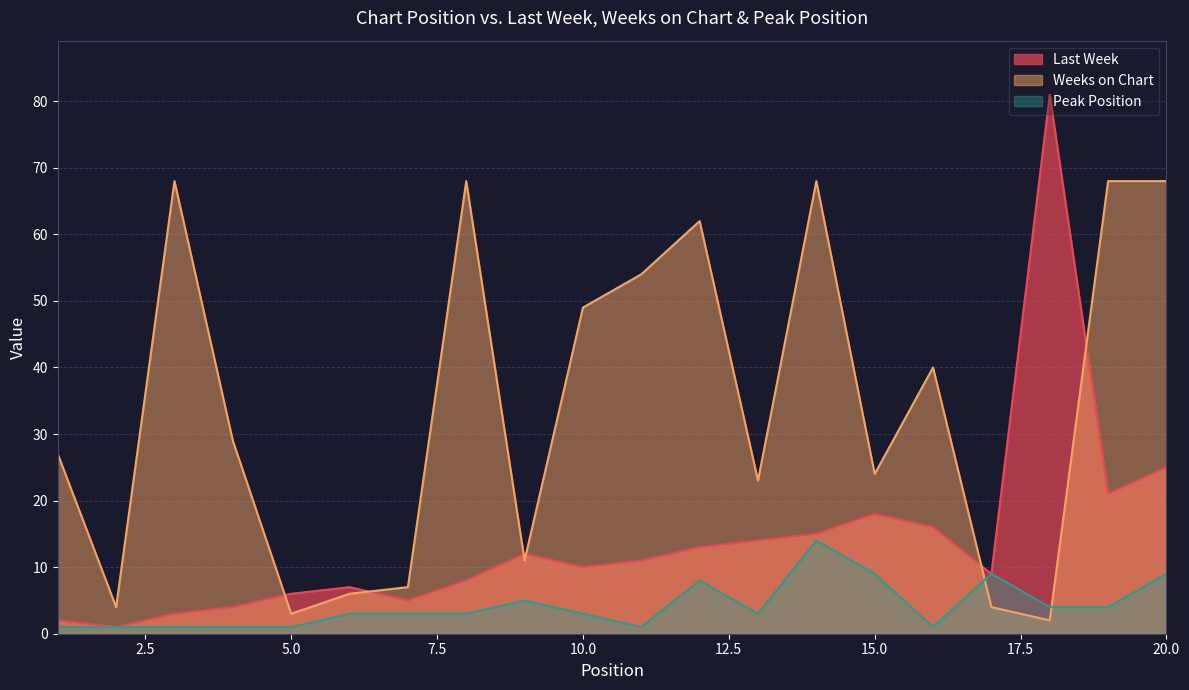

True or false: Last Week and Weeks on Chart intersect in this chart.

True